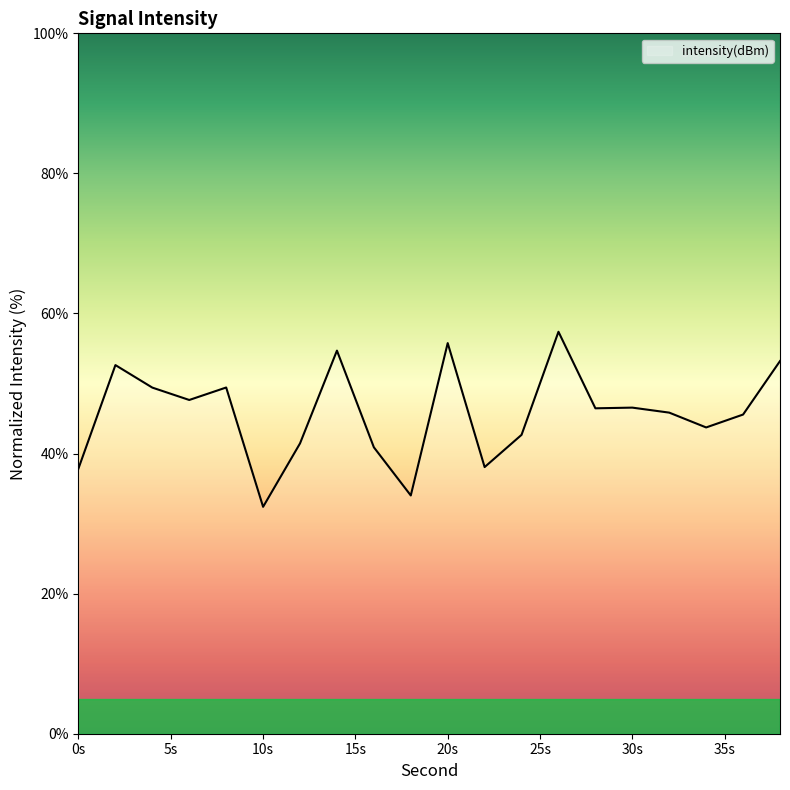

What is the difference between the maximum and minimum values?

25.0